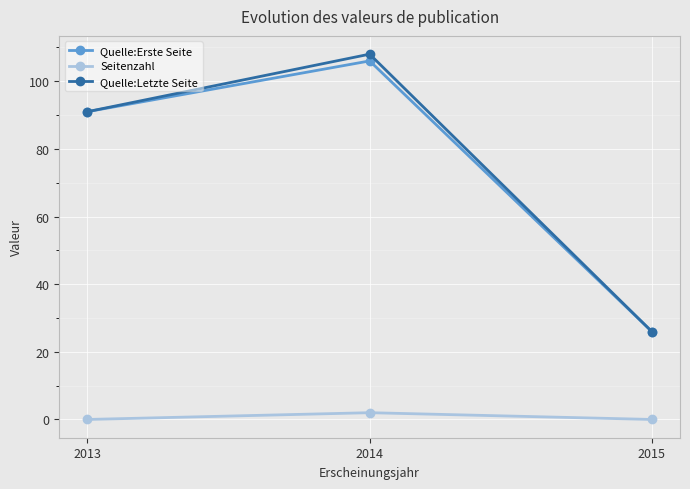

The value of Seitenzahl at 2013 is 0. True or false?

True